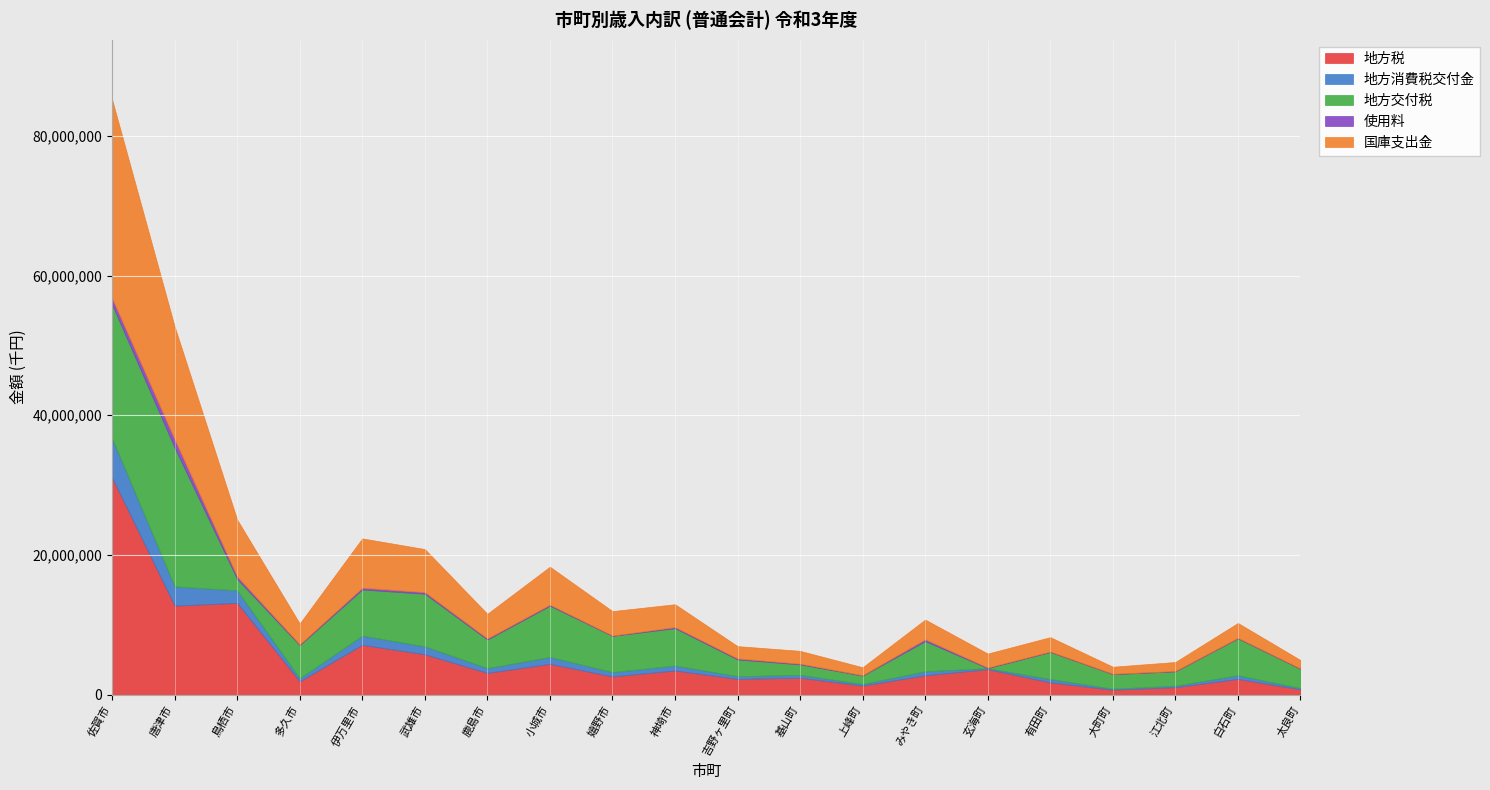

True or false: 国庫支出金 has a value of 2141673 at 白石町.

True